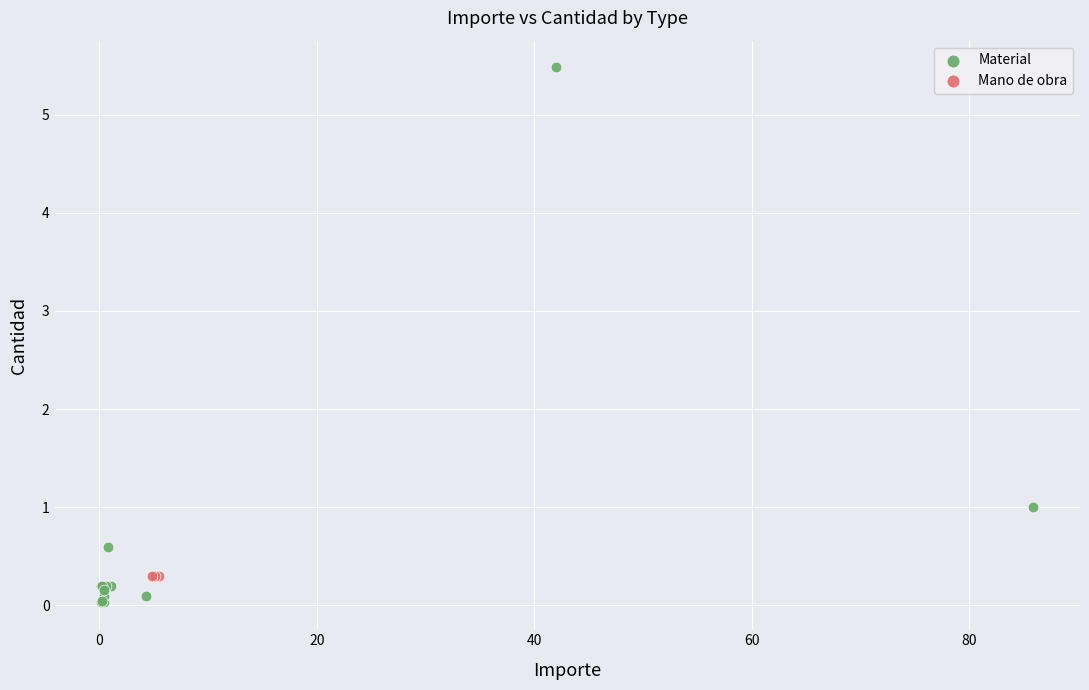

Which series contains the highest Y value?

Material